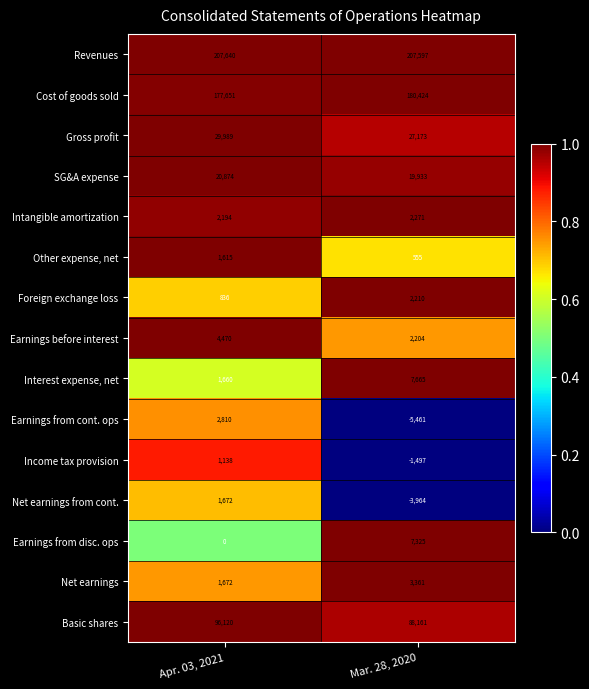

List the series in order of their peak value, lowest first.

Income tax provision, Other expense, net, Net earnings from cont., Foreign exchange loss, Intangible amortization, Earnings from cont. ops, Net earnings, Earnings before interest, Earnings from disc. ops, Interest expense, net, SG&A expense, Gross profit, Basic shares, Cost of goods sold, Revenues